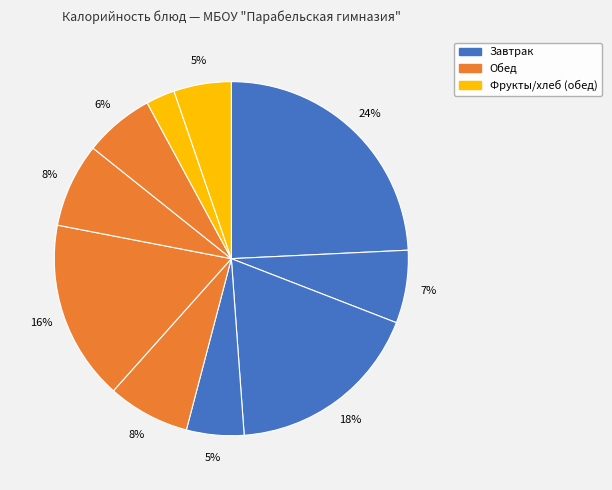

Count the number of slices in the pie.

10